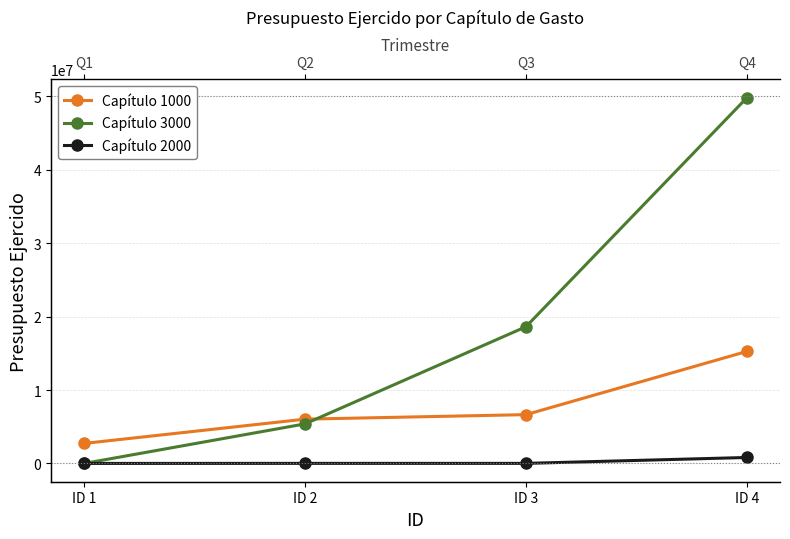

What is the difference between the Capítulo 1000 values at ID 2 and ID 4?

9224637.7